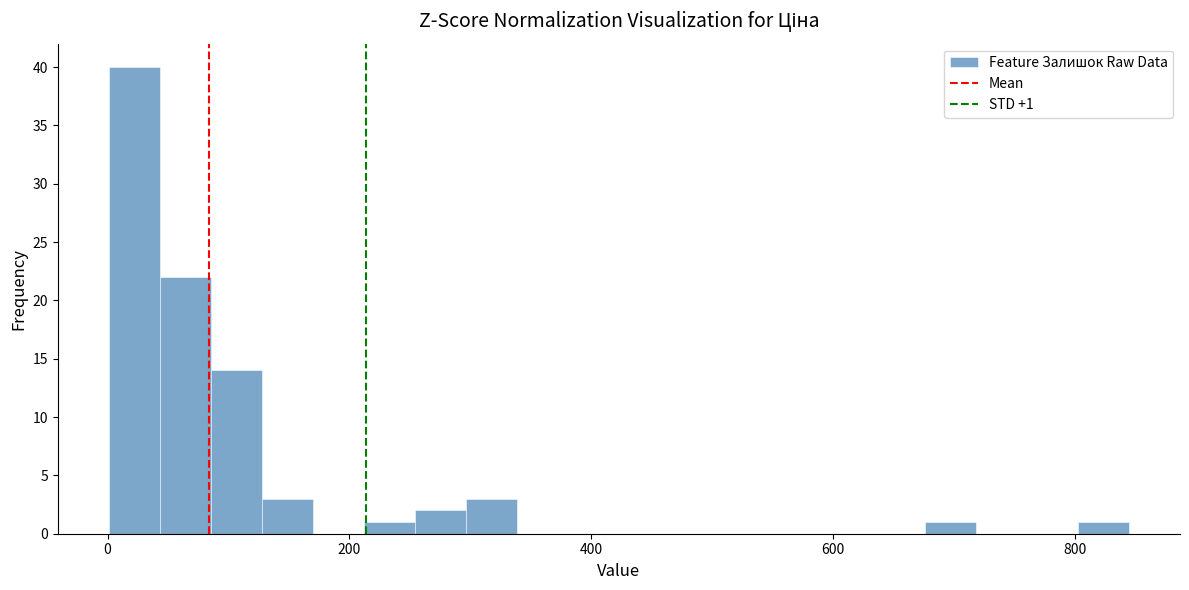

Read against the x-axis, roughly where is the centre of the tallest bar?

20